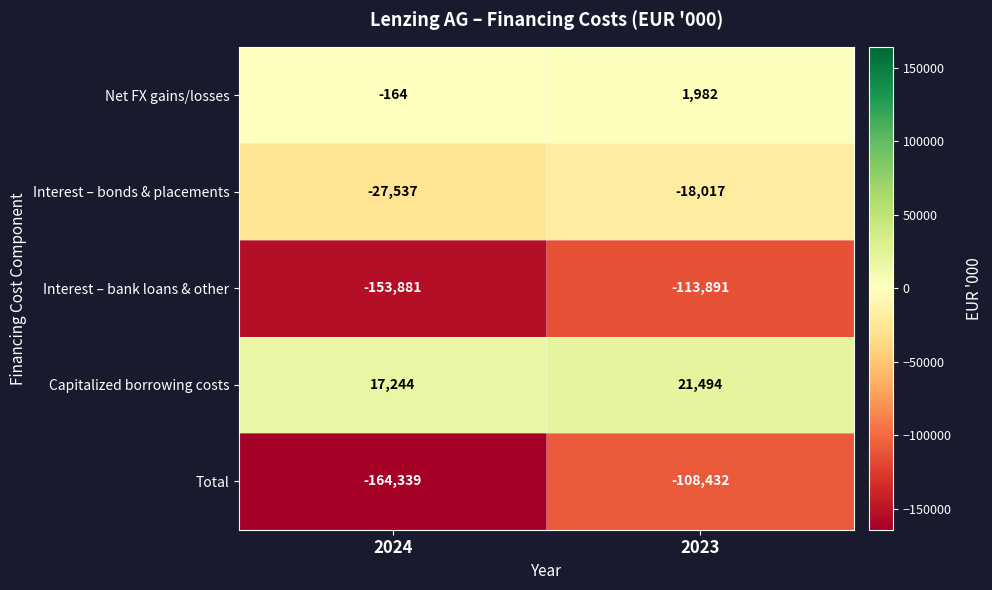

Between 2024 and 2023, which series saw the biggest shift?

Total